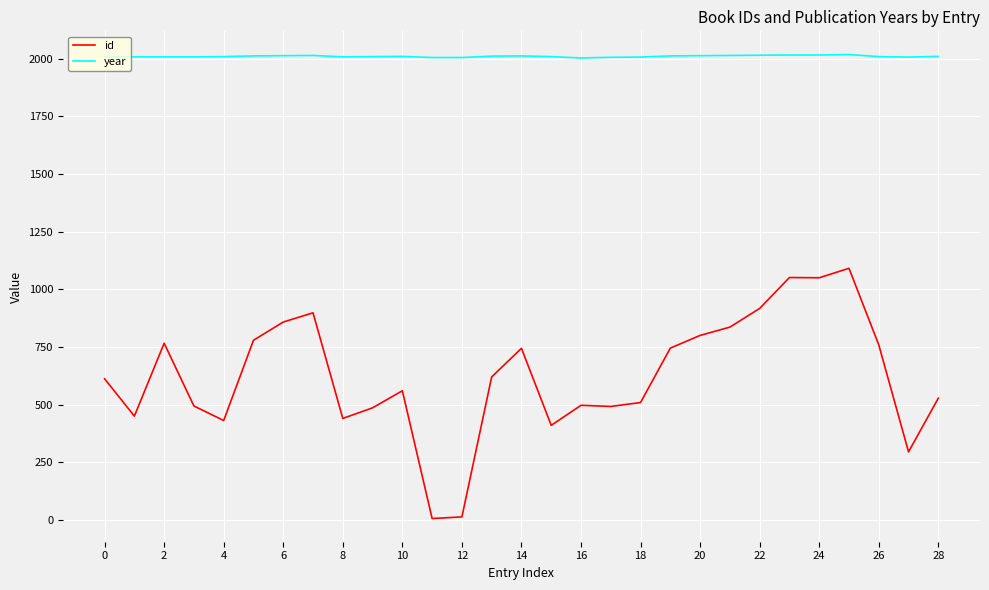

Count the number of categories in the chart.

29